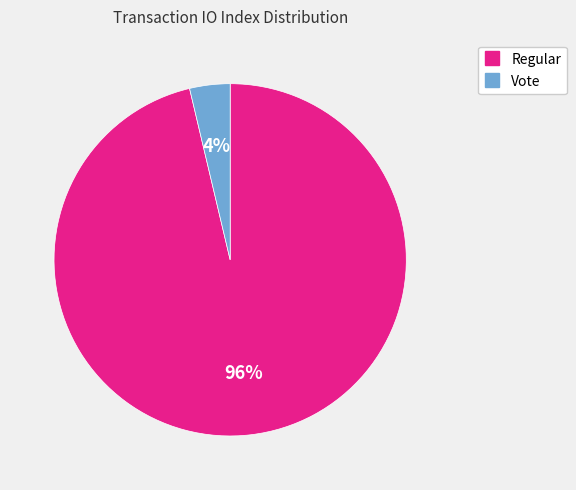

To the nearest percent, what is the average slice percentage?

50%